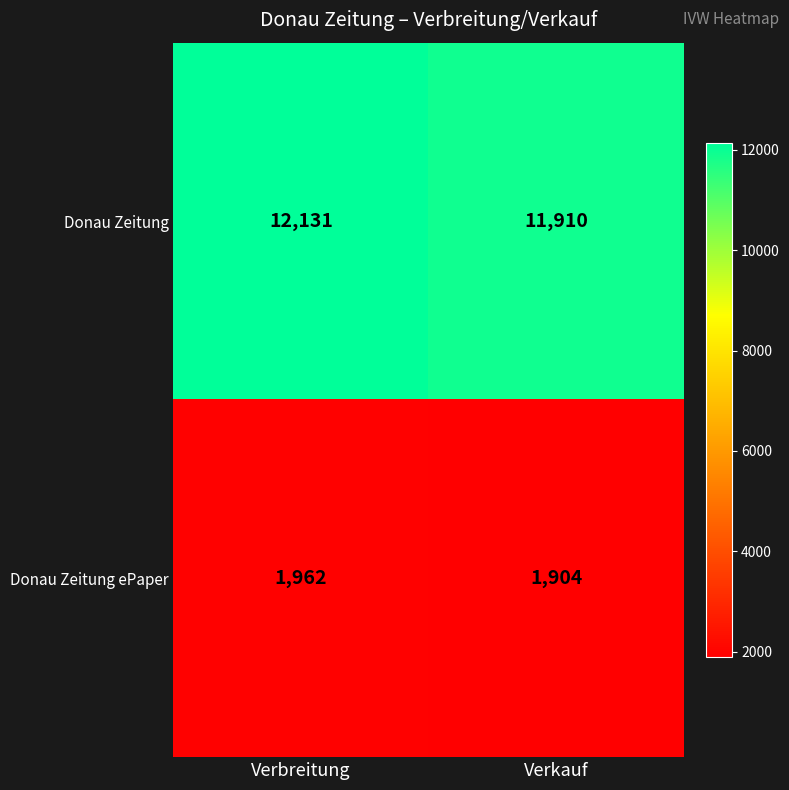

What is the difference between the maximum and minimum values in the Donau Zeitung ePaper series?

58